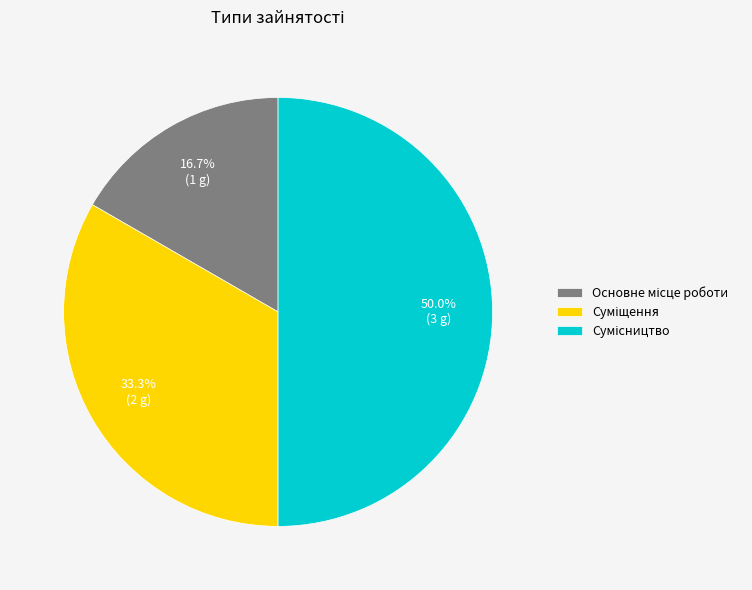

Which slice is the largest?

Сумісництво